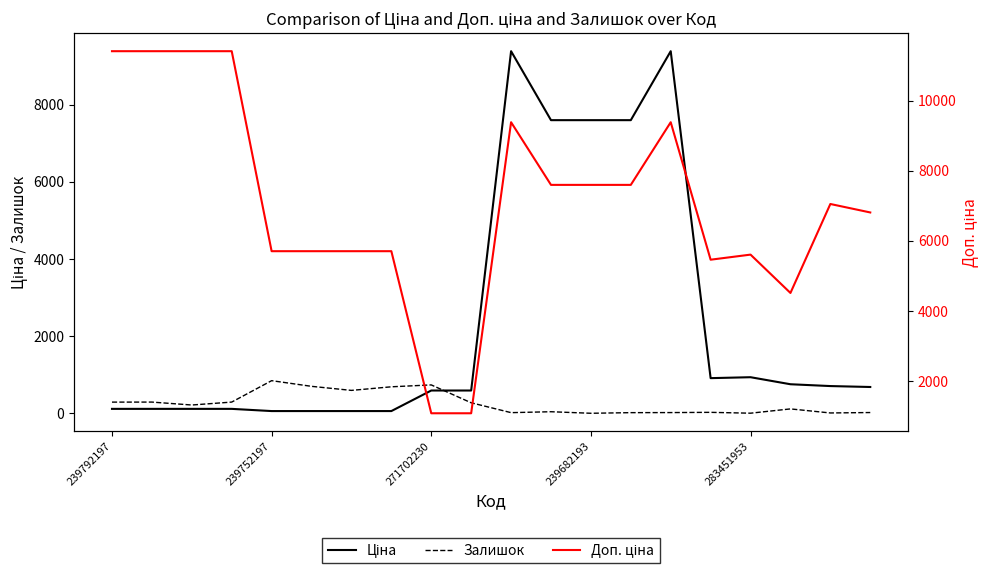

Is it true that Залишок equals 375.9 at 239682193?

False